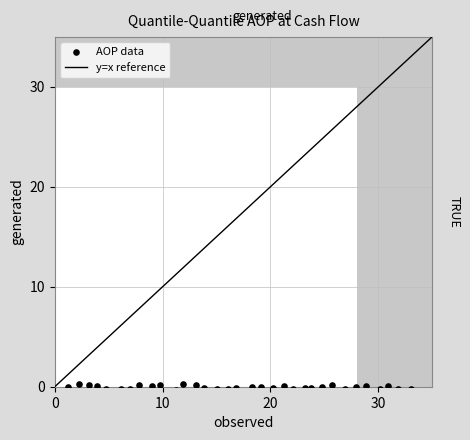

What is the range of X values (max minus min)?

31.8